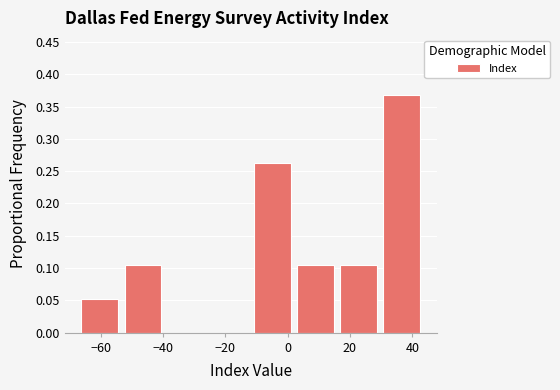

Which range on the x-axis has the tallest bar?

30 to 44